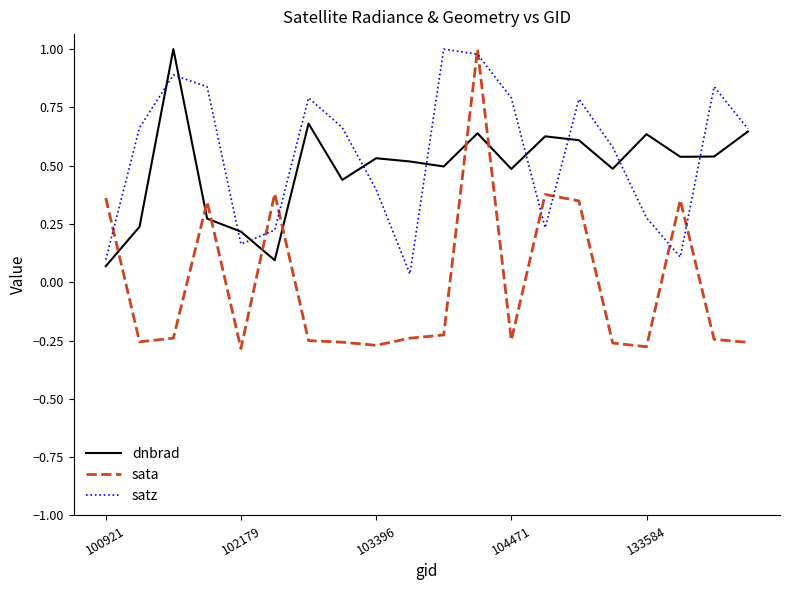

After their last crossing, which series has the higher values: dnbrad or sata?

dnbrad